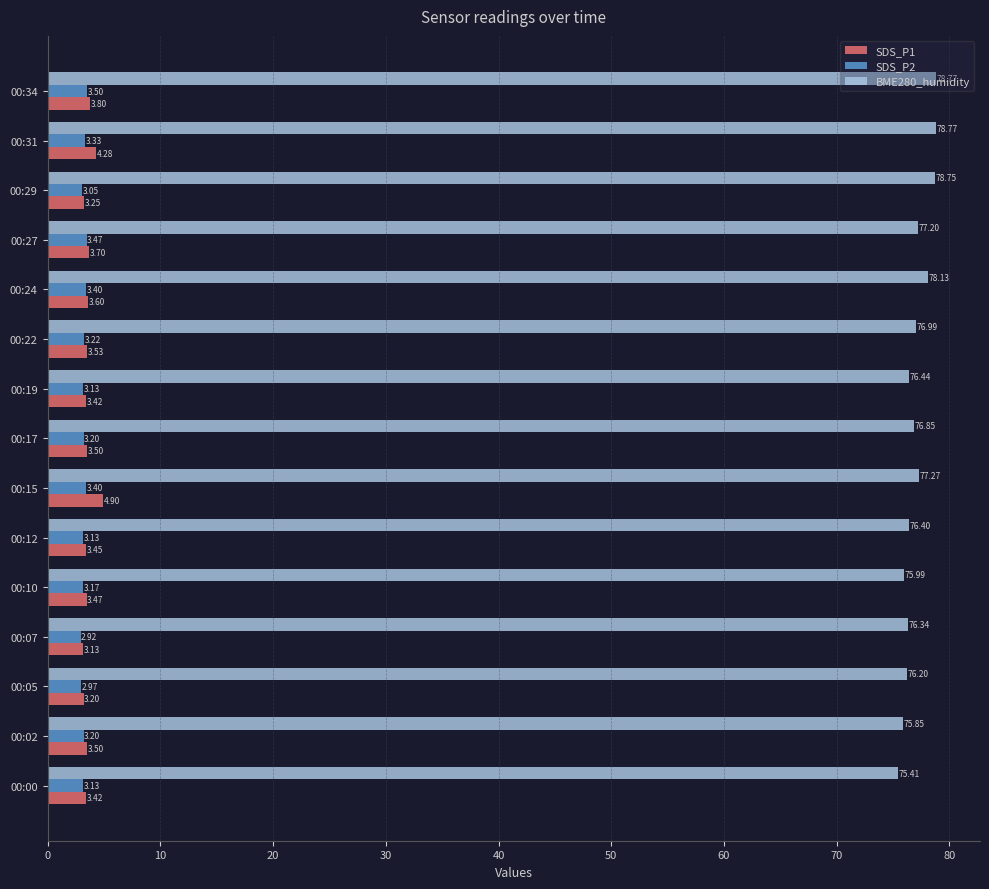

What is the maximum value shown in the chart?

78.8